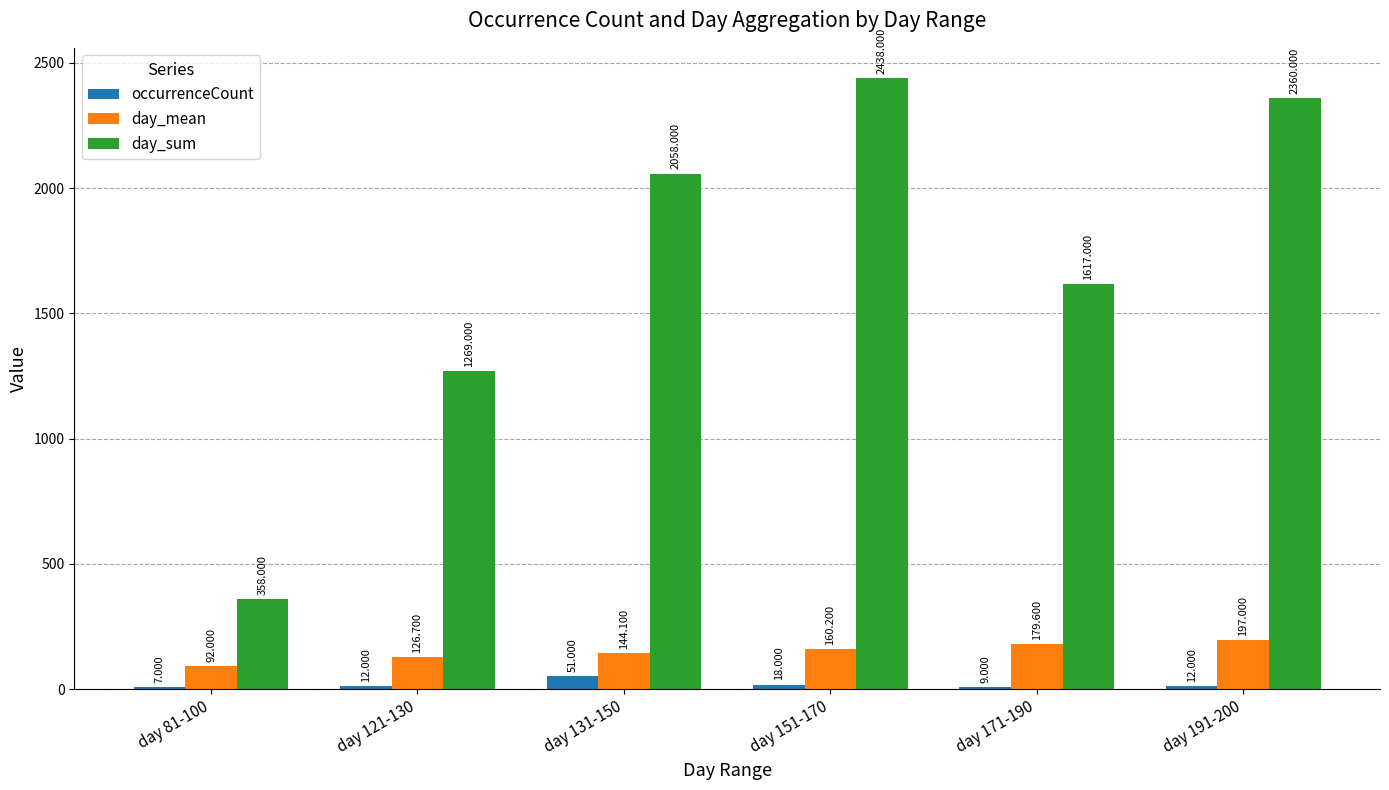

What is the greatest value displayed?

2438.0